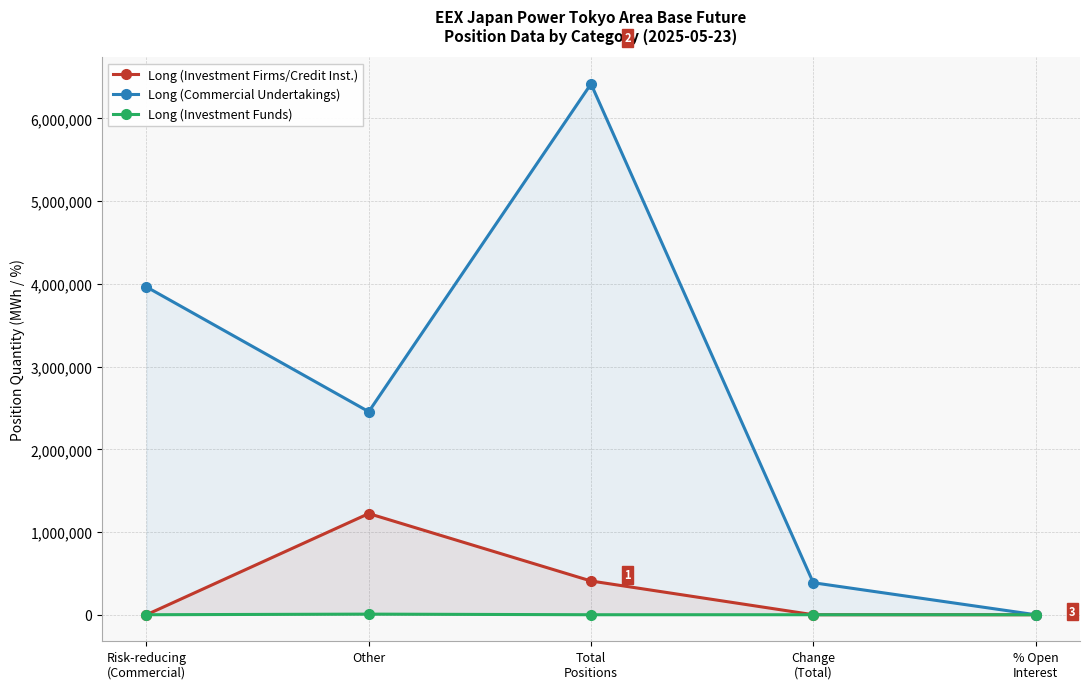

True or false: Long (Commercial Undertakings) and Long (Investment Firms/Credit Inst.) cross at least once.

False